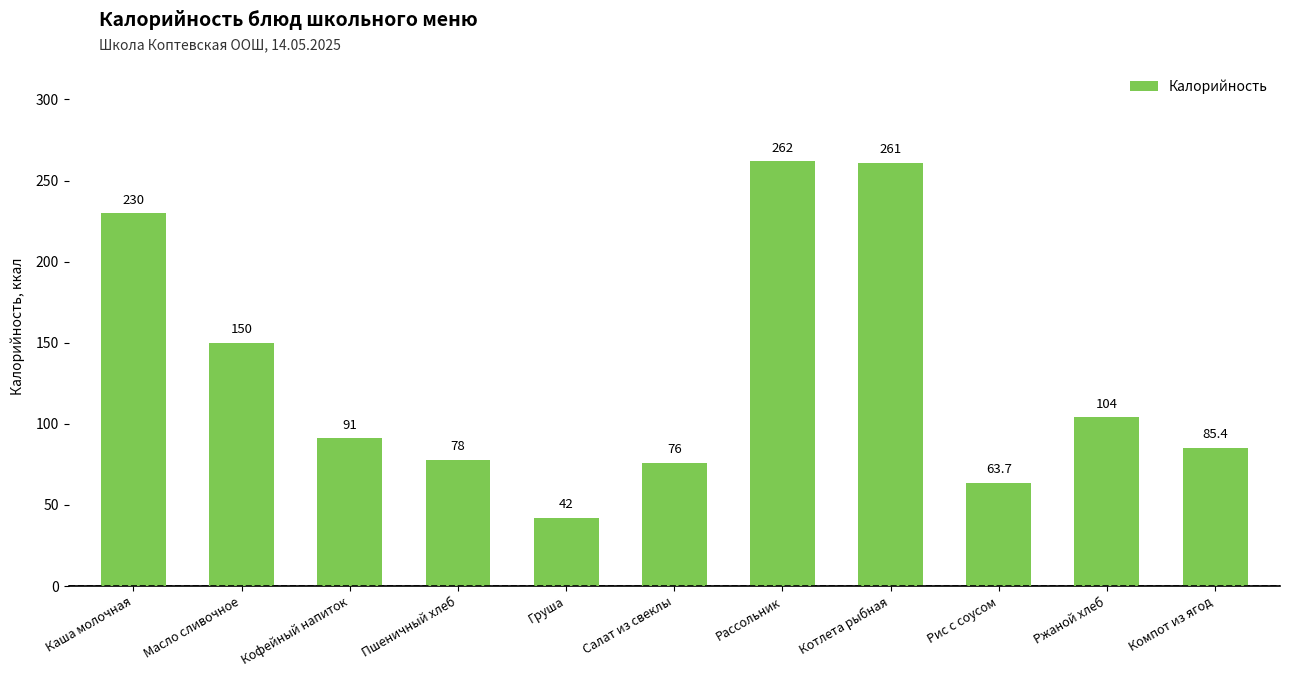

At which label does the data first exceed 91?

Каша молочная